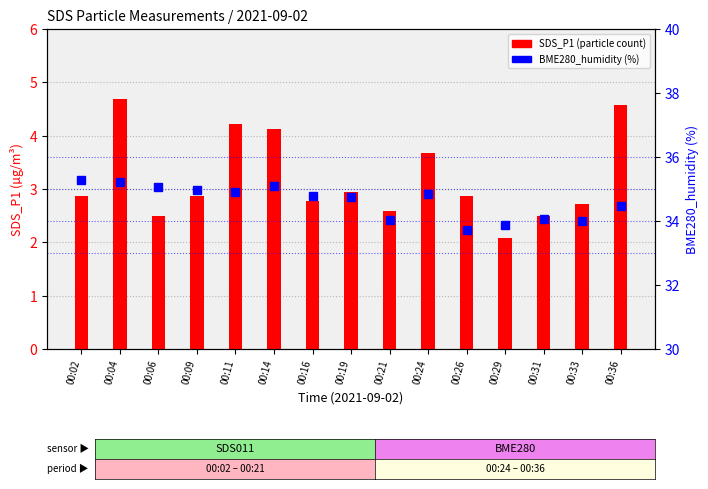

What are all the series names shown in the legend?

SDS_P1, BME280_humidity